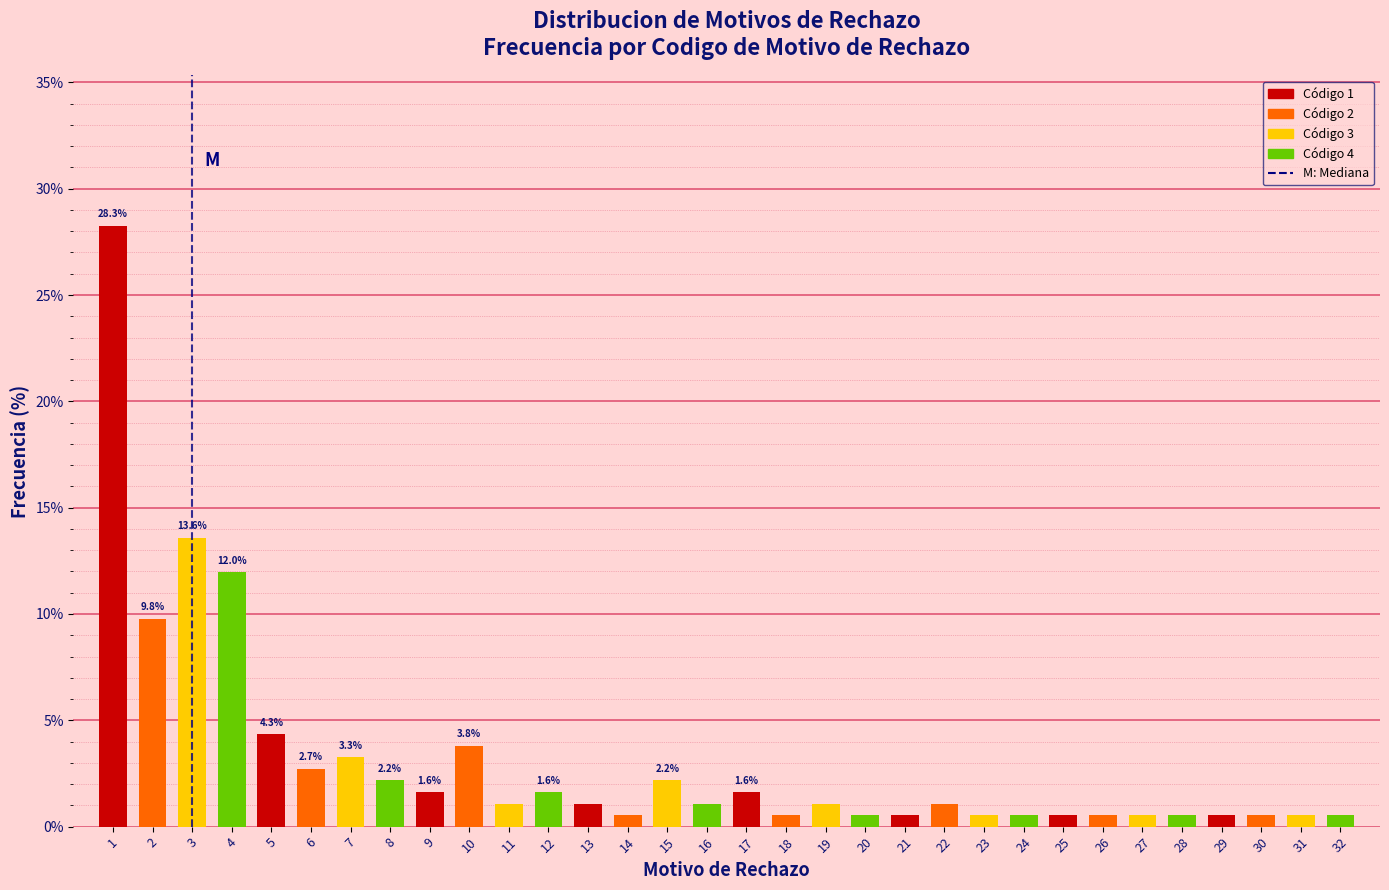

Is it true that the value at 9 is 1.6?

True